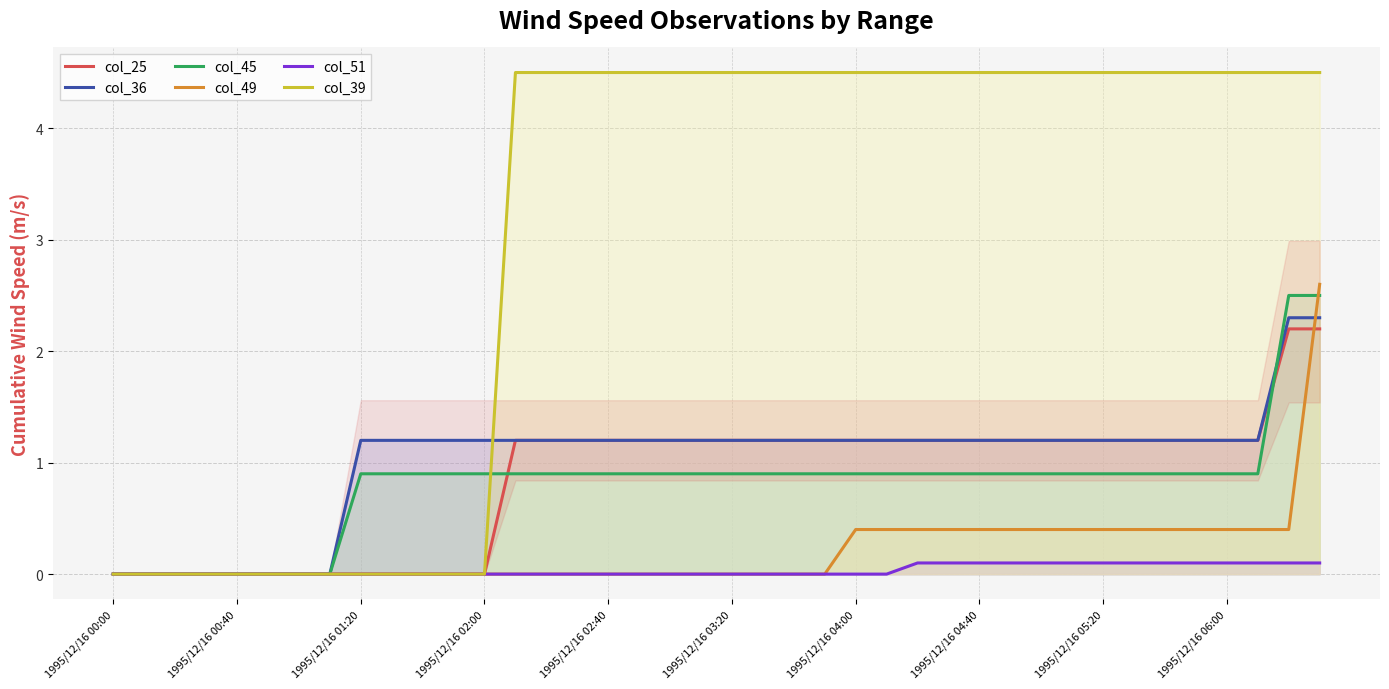

The value of col_45 at 1995/12/16 01:20 is 0.5. True or false?

False